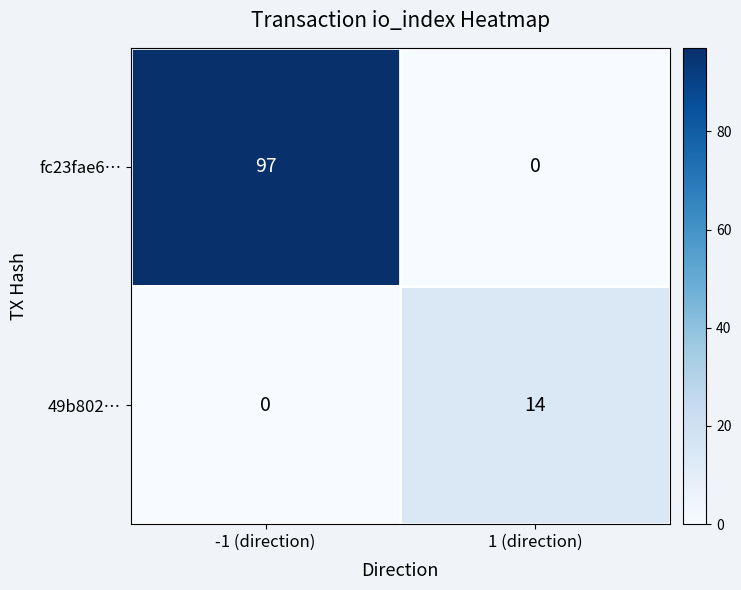

How many series are shown in this chart?

2